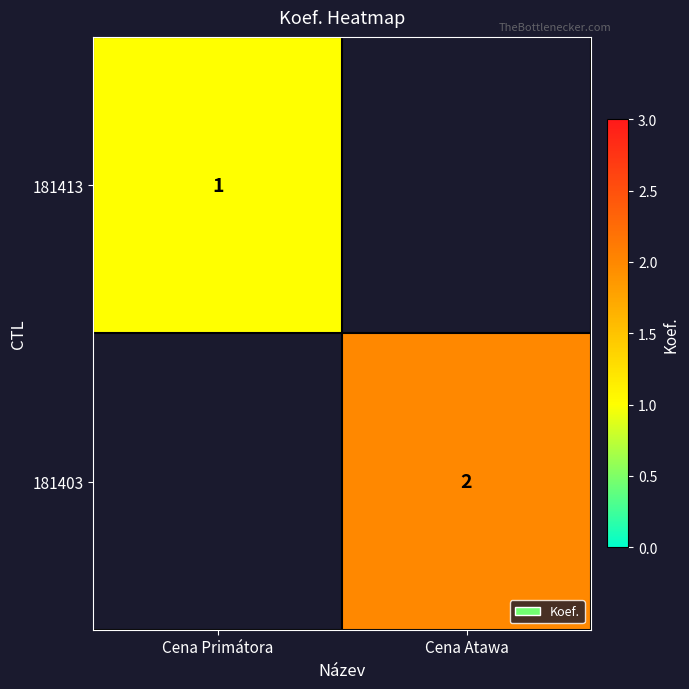

True or false: 181403 has a value of 1 at Cena Atawa.

False